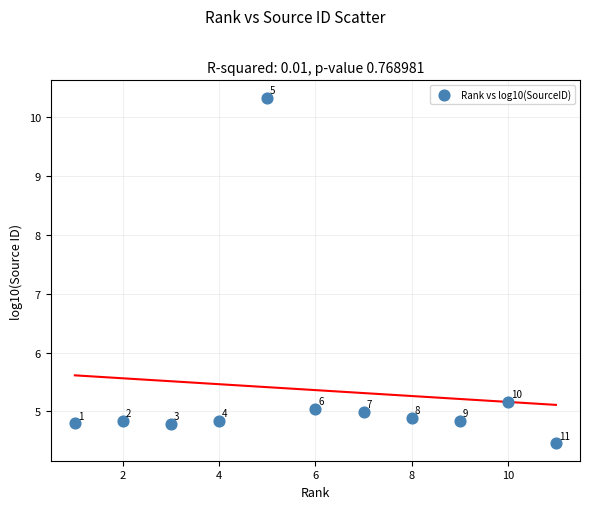

What is the average Y value?

5.4